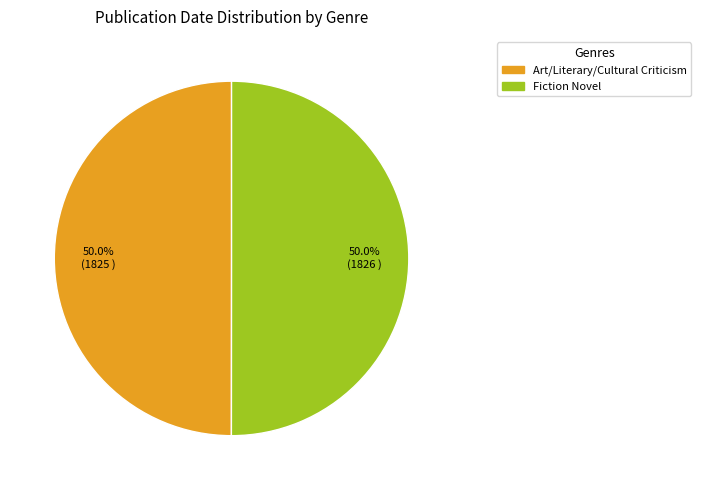

What is the ratio of the value at Art/Literary/Cultural Criticism to the value at Fiction Novel?

1.0